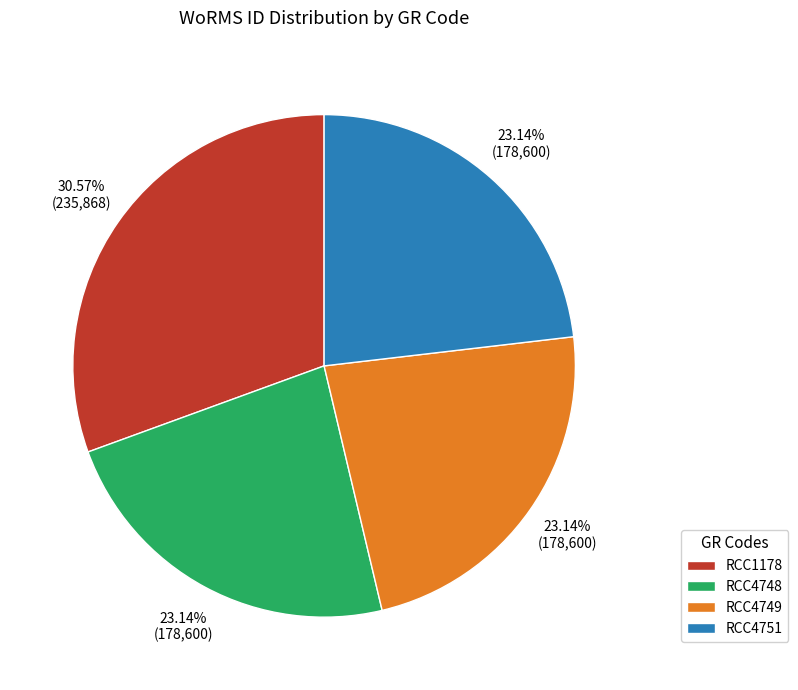

To the nearest percent, what is the difference between the largest and smallest slice percentages?

7%